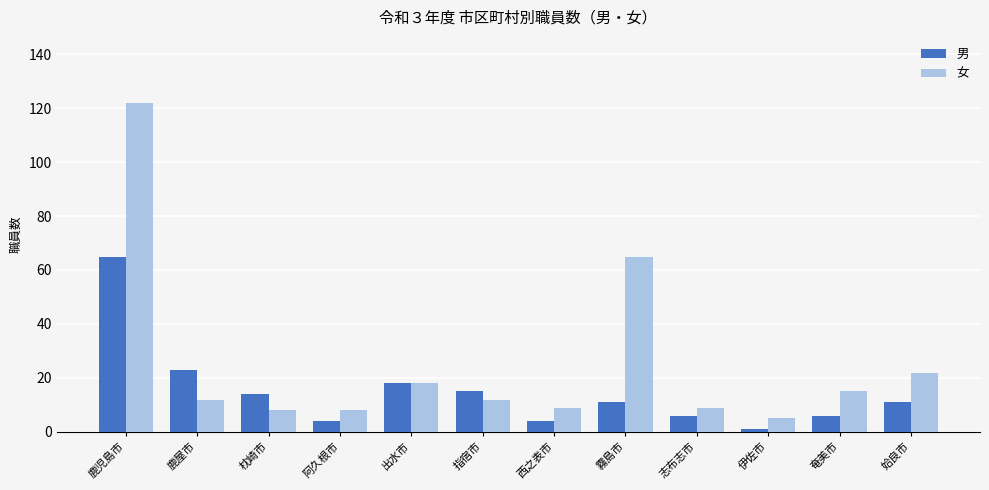

What is the label of the 10th bar from the left?

伊佐市